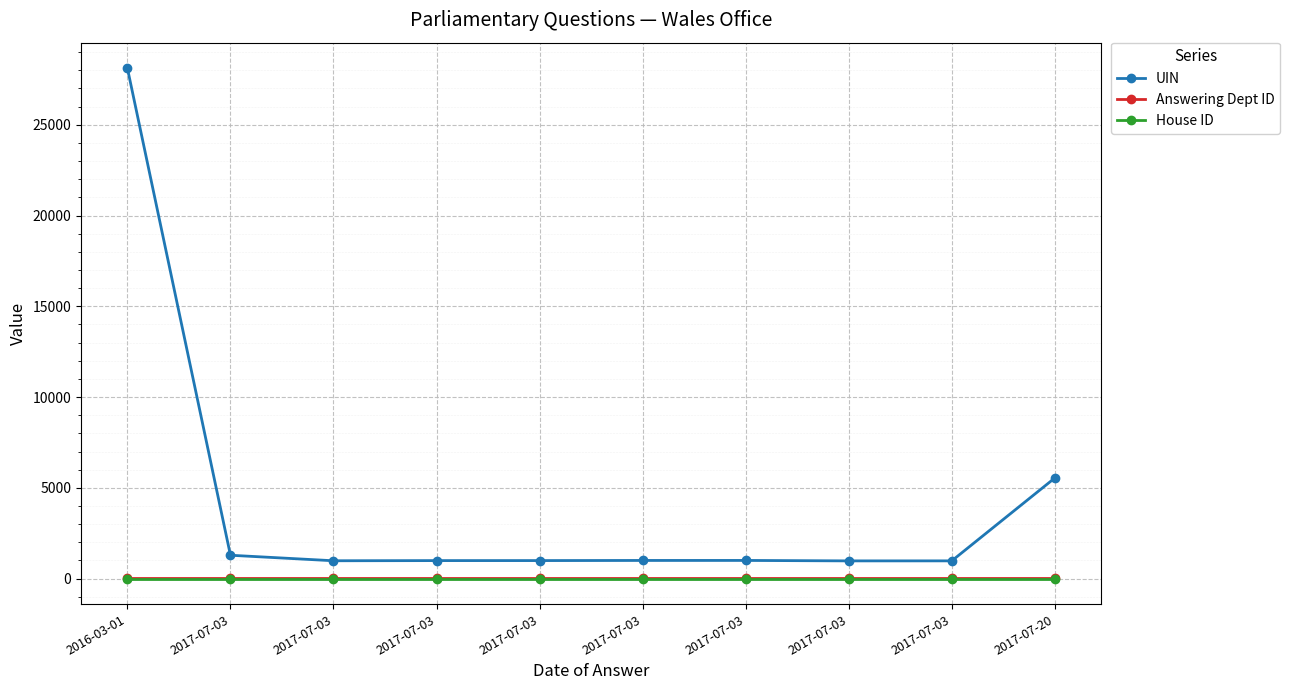

How many lines are shown in the chart?

3